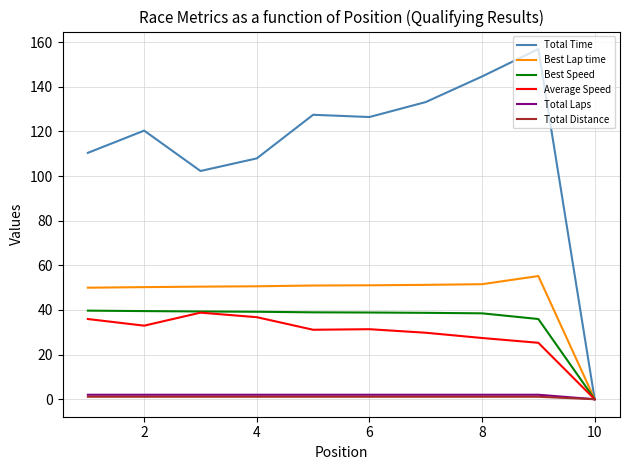

Does the chart display data point markers on the line(s)?

No